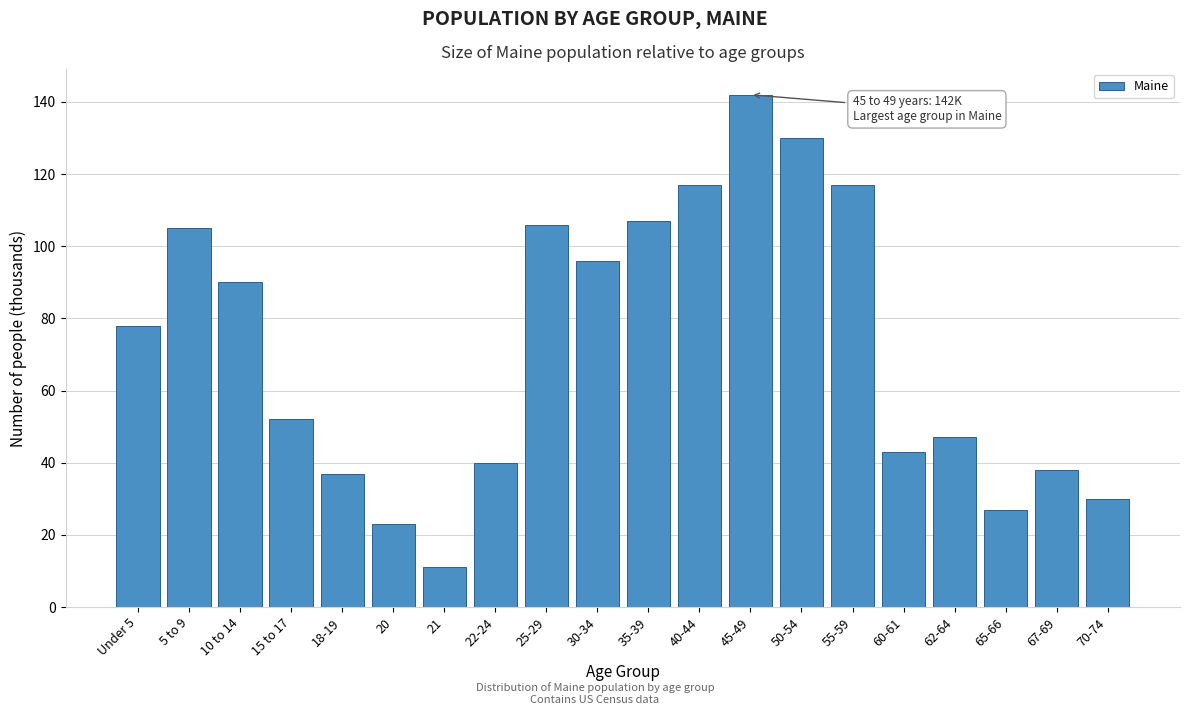

Reading left to right, extract all data points from this chart.

78	105	90	52	37	23	11	40	106	96	107	117	142	130	117	43	47	27	38	30